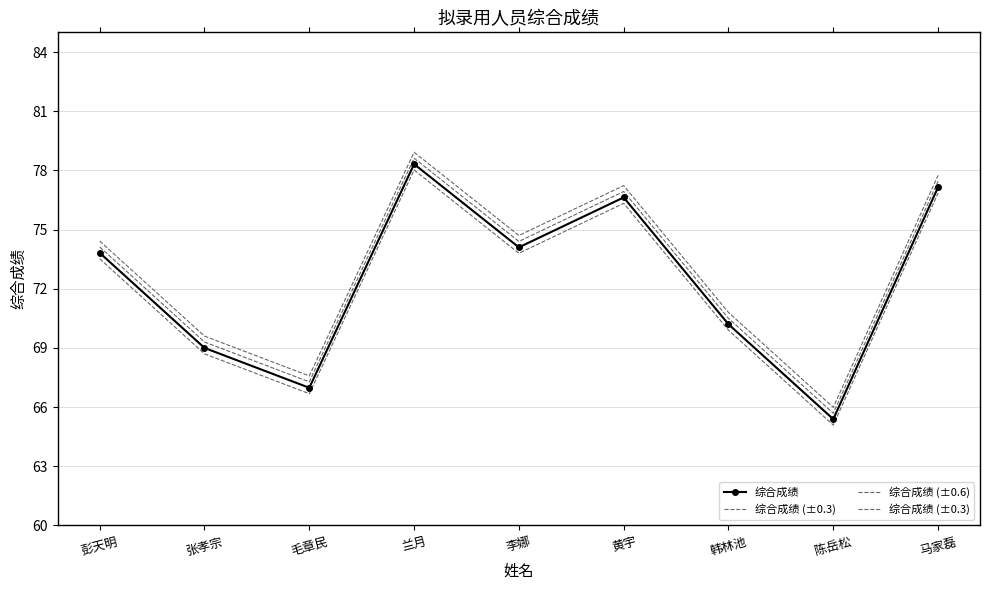

Which series changed the most between 张孝宗 and 马家磊?

综合成绩